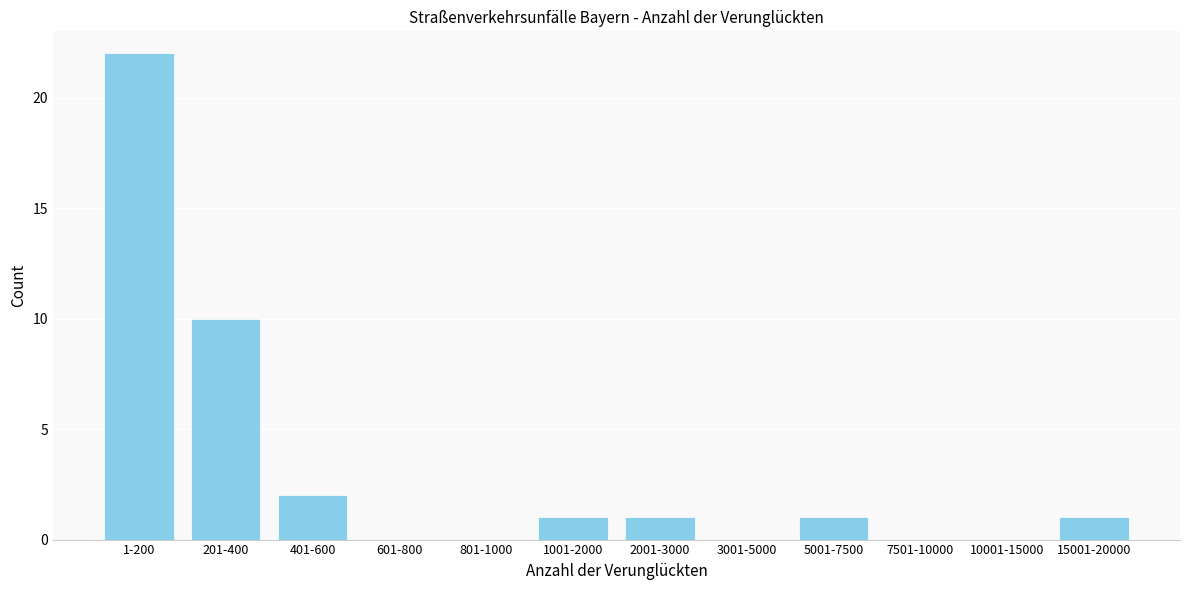

Reading left to right, extract all data points from this chart.

1-200=22	201-400=10	401-600=2	601-800=0	801-1000=0	1001-2000=1	2001-3000=1	3001-5000=0	5001-7500=1	7501-10000=0	10001-15000=0	15001-20000=1